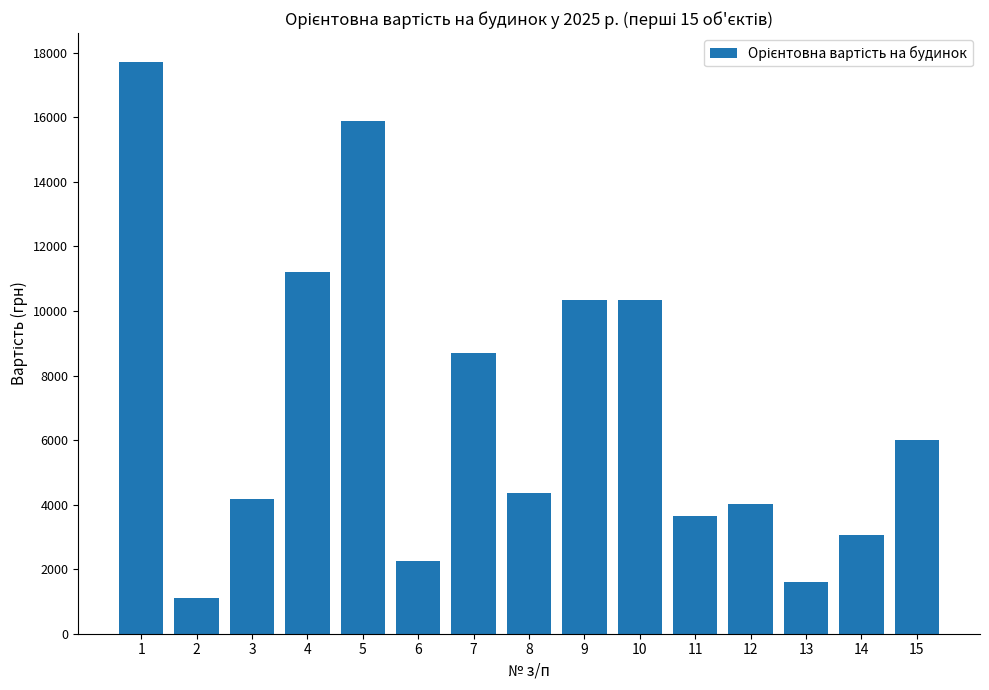

What is the value of the 14th bar from the left?

3050.7